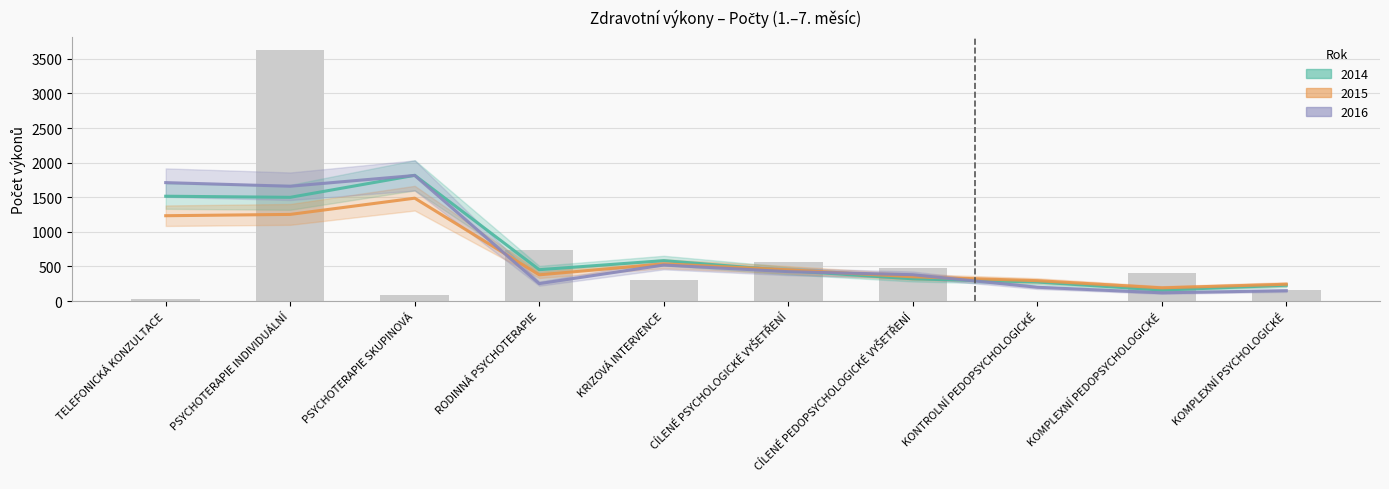

Is the value of 2014 at KOMPLEXNÍ PSYCHOLOGICKÉ greater than the value of 2016 at PSYCHOTERAPIE INDIVIDUÁLNÍ?

No